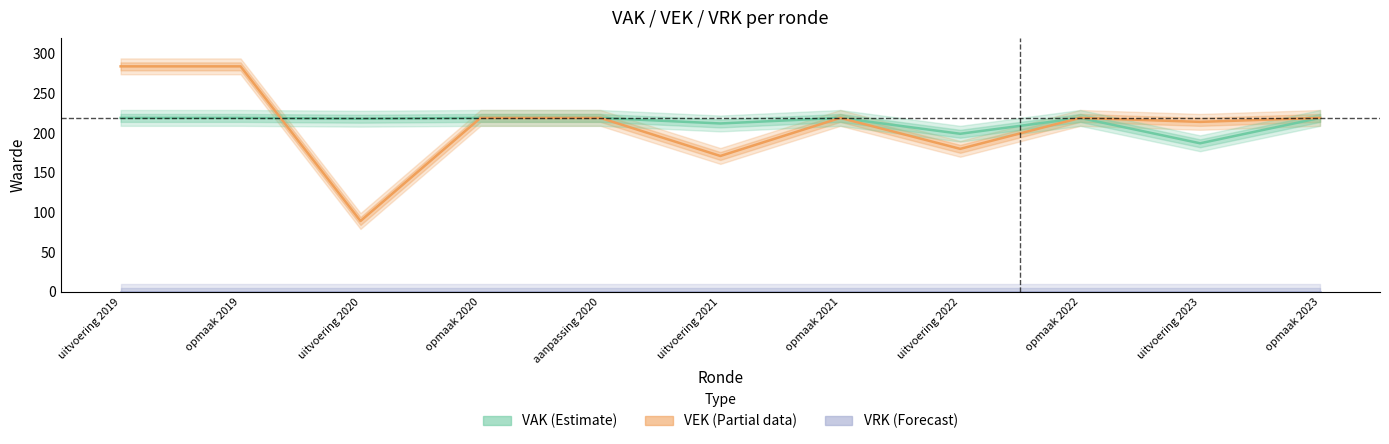

How many data points in VAK are less than 219?

4